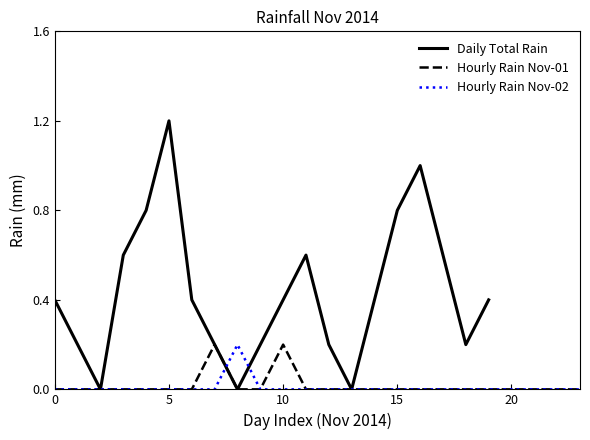

What position from the left is 2014-11-20?

20